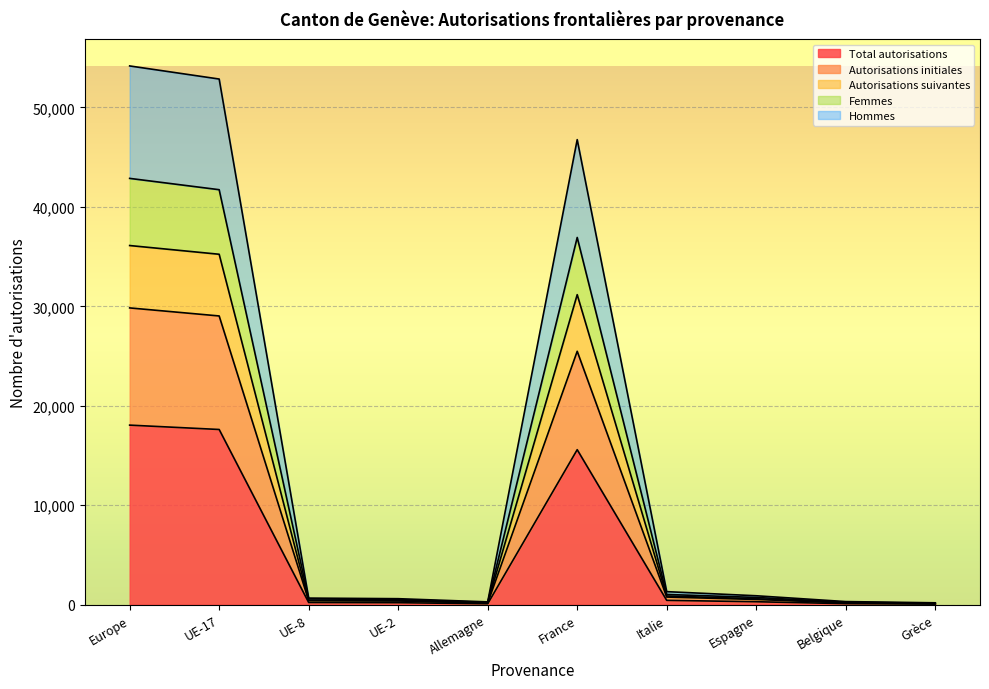

What is the sum of the Hommes values at Grèce and UE-2?

798